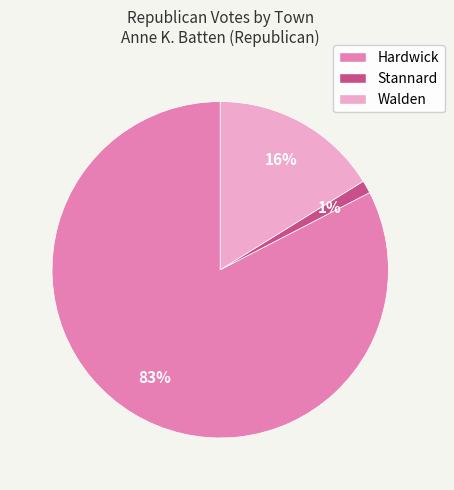

Which slice is the smallest?

Stannard